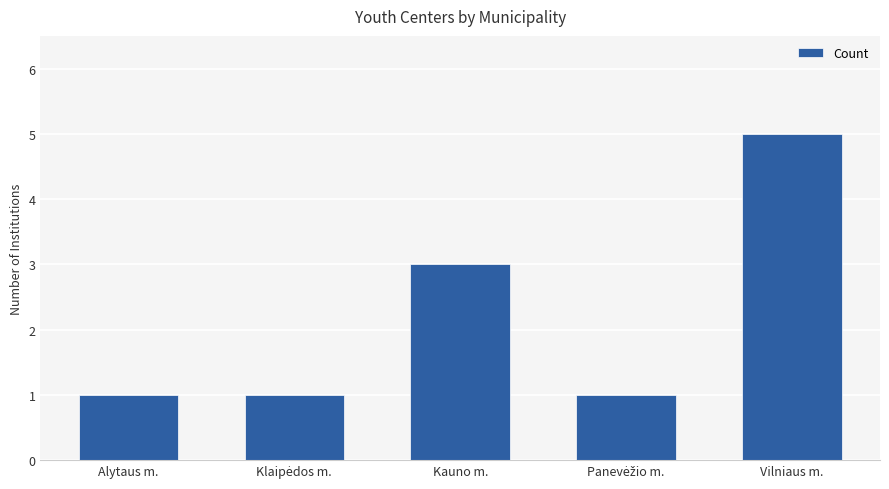

What is the difference between the maximum and minimum values?

4